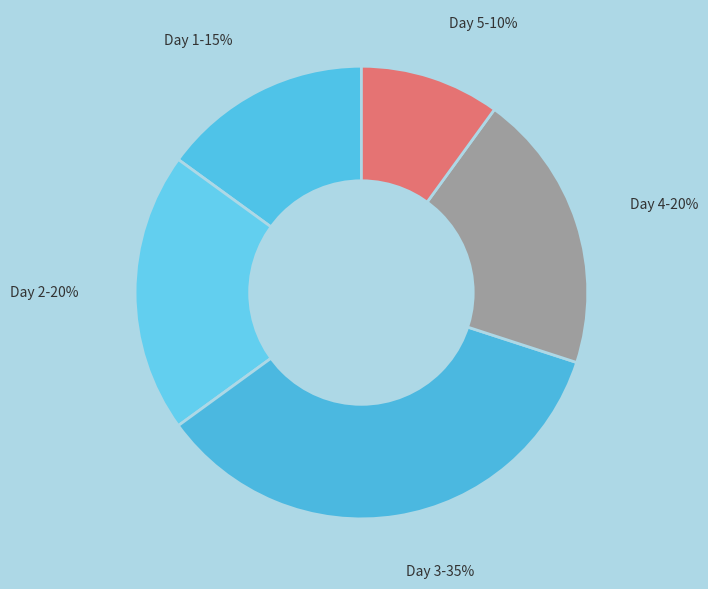

Count the number of slices in the pie.

5